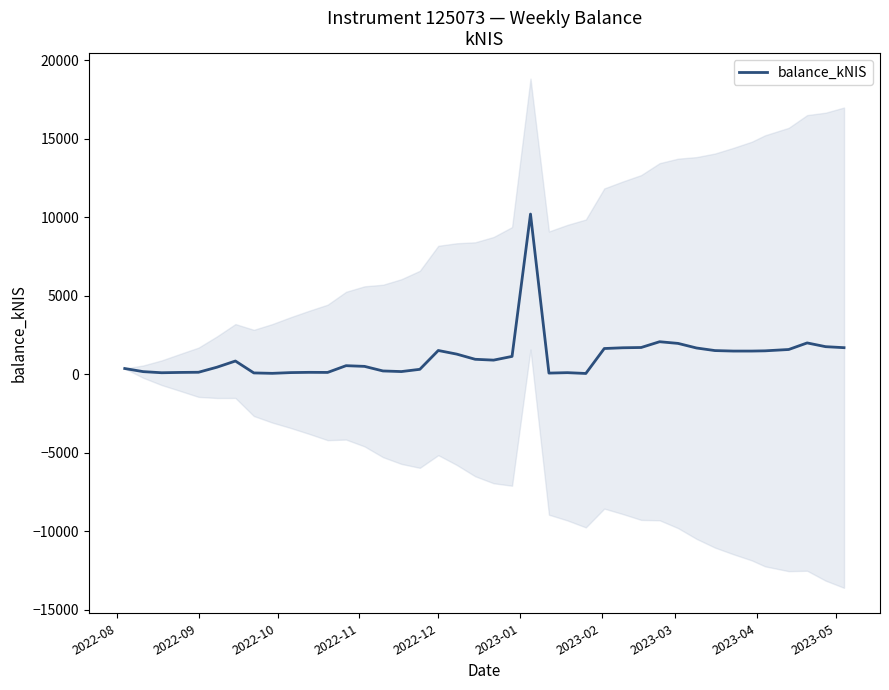

Does the chart display data point markers on the line(s)?

No